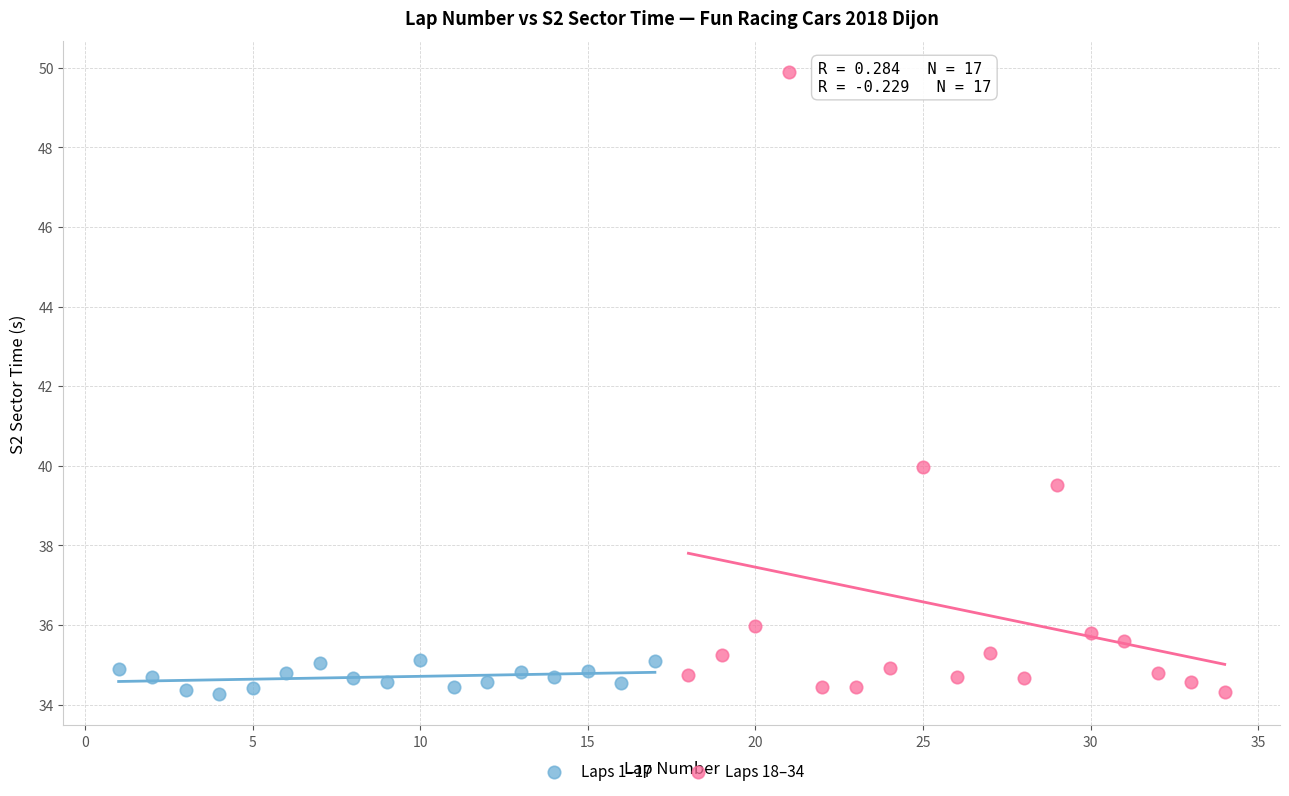

Which series contains the highest Y value?

Laps 18–34